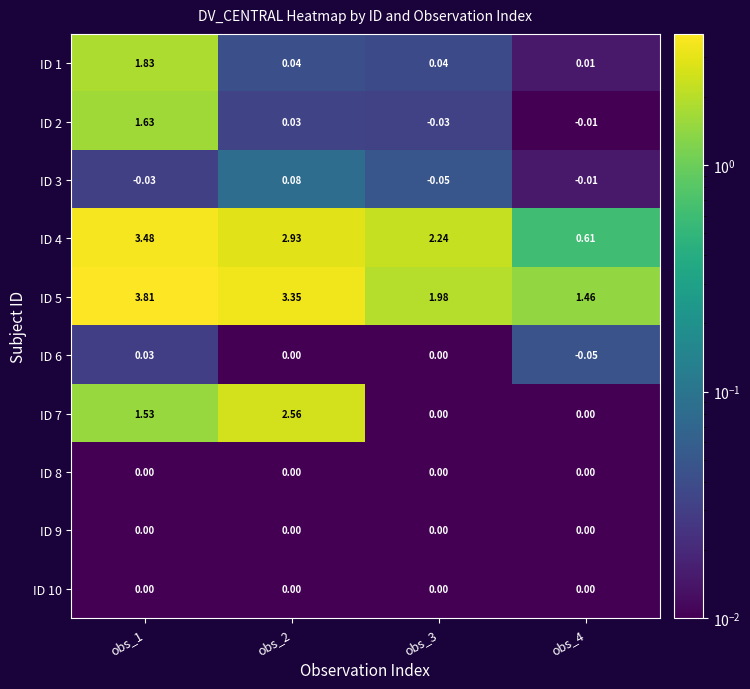

At how many categories does at least one series exceed 2?

3